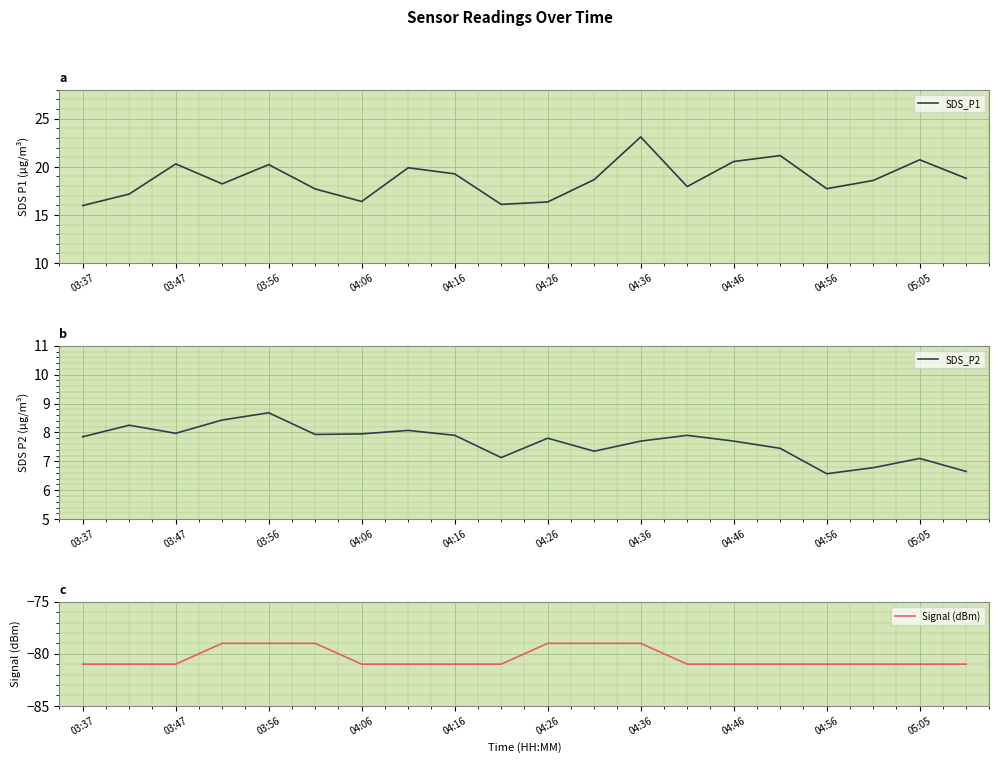

Reading left to right, extract all data points from this chart.

SDS_P1: 16.0	17.2	20.3	18.2	20.2	17.7	16.4	19.9	19.3	16.1	16.4	18.7	23.1	17.9	20.6	21.2	17.7	18.6	20.7	18.8
SDS_P2: 7.8	8.2	8.0	8.4	8.7	7.9	8.0	8.1	7.9	7.1	7.8	7.3	7.7	7.9	7.7	7.5	6.6	6.8	7.1	6.7
Signal (dBm): -81.0	-81.0	-81.0	-79.0	-79.0	-79.0	-81.0	-81.0	-81.0	-81.0	-79.0	-79.0	-79.0	-81.0	-81.0	-81.0	-81.0	-81.0	-81.0	-81.0